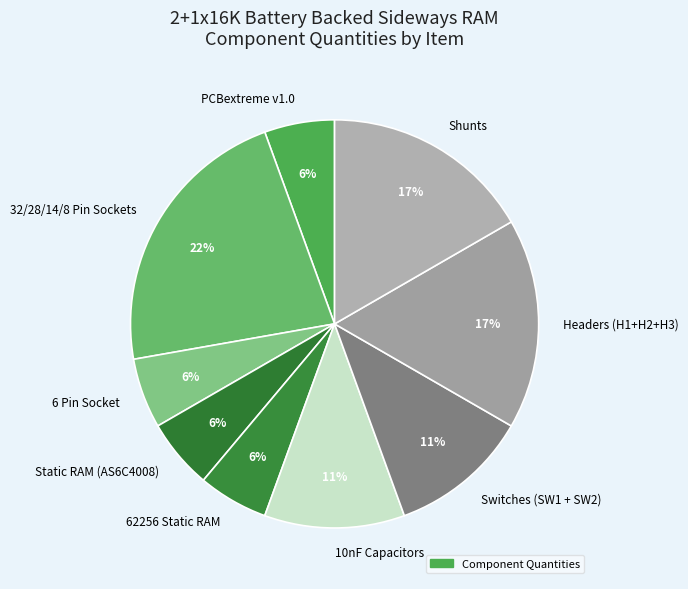

Is there any slice that represents more than half of the pie?

No